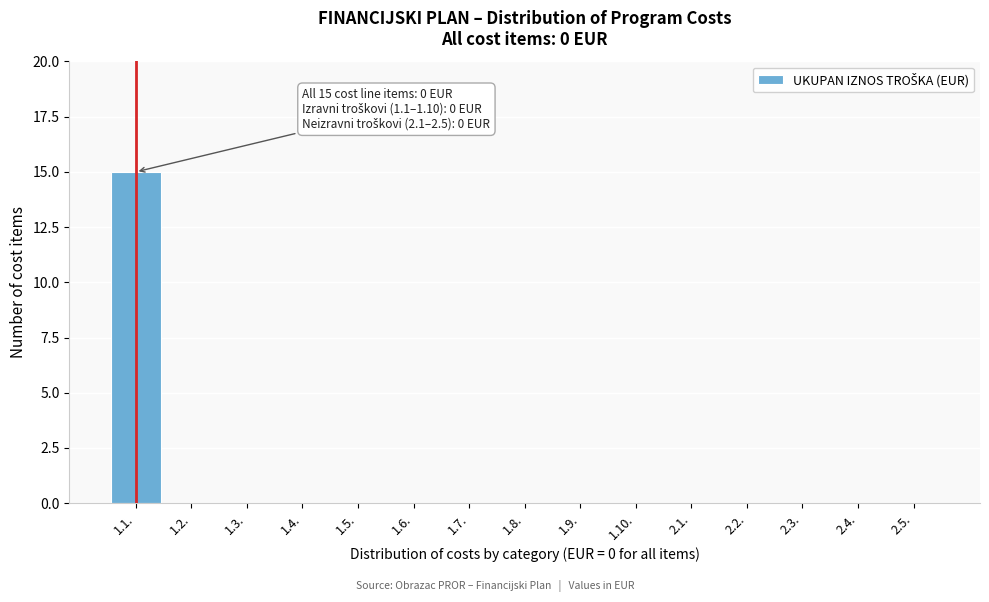

Reading right to left, list all the values displayed in this chart.

2.5.=0	2.4.=0	2.3.=0	2.2.=0	2.1.=0	1.10.=0	1.9.=0	1.8.=0	1.7.=0	1.6.=0	1.5.=0	1.4.=0	1.3.=0	1.2.=0	1.1.=15